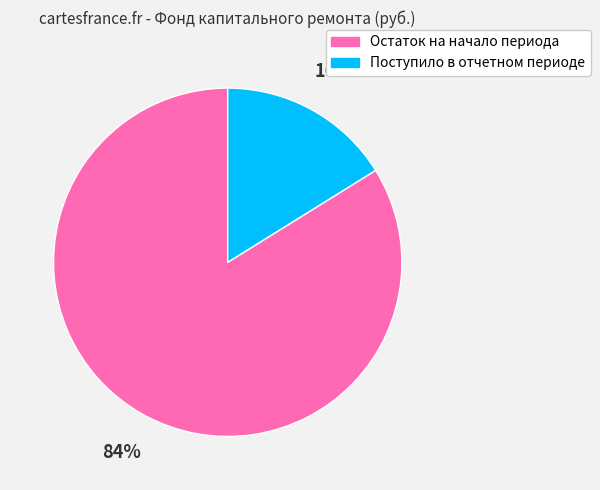

What is the ratio of the value at Поступило в отчетном периоде to the value at Остаток на начало периода?

0.2